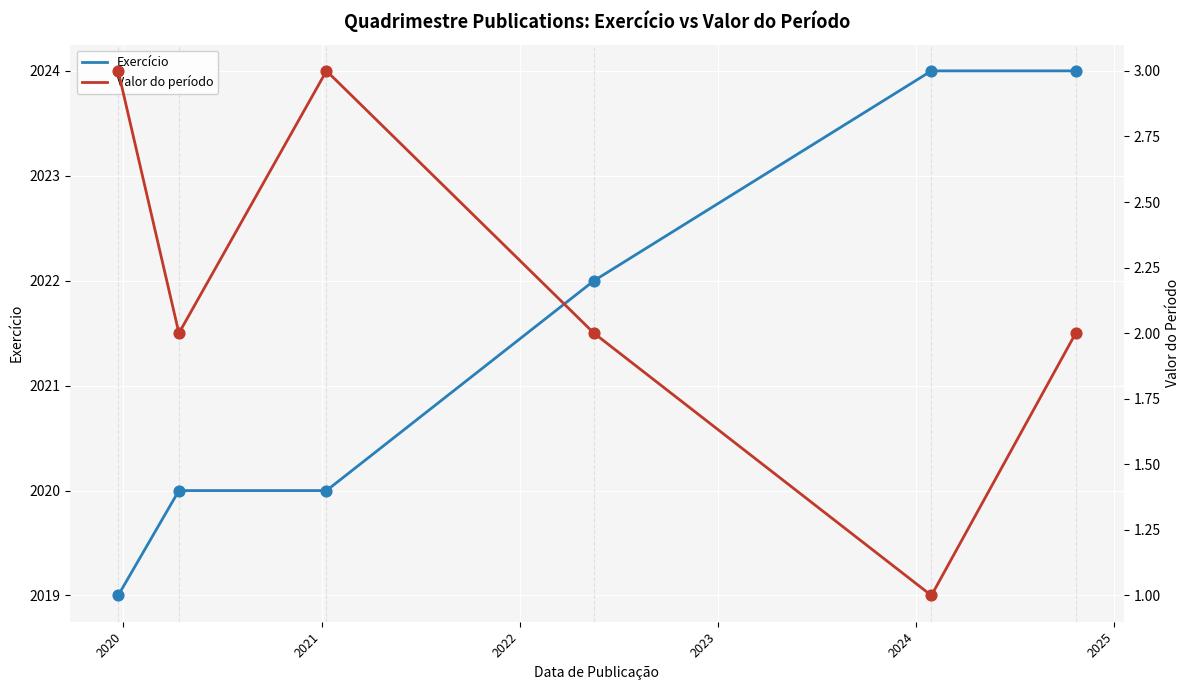

At how many categories does at least one series exceed 1041?

6